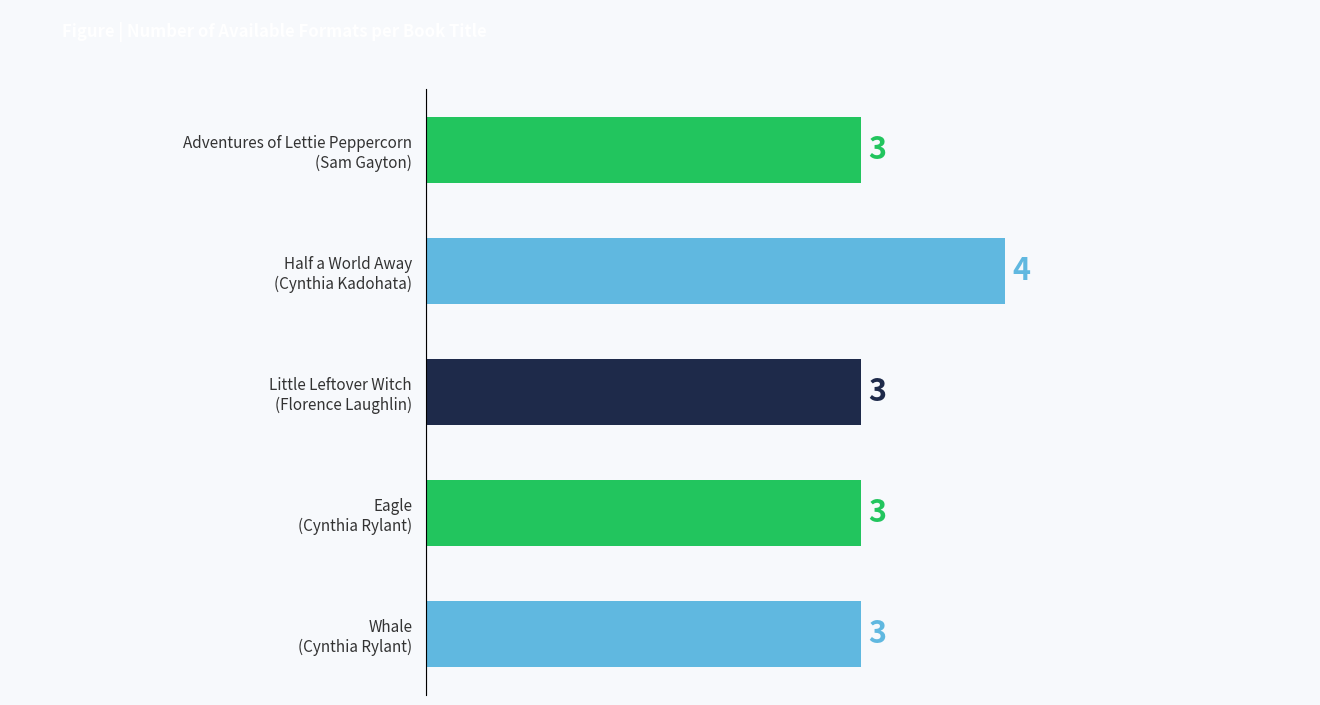

What is the value of the 3rd bar from the top?

3